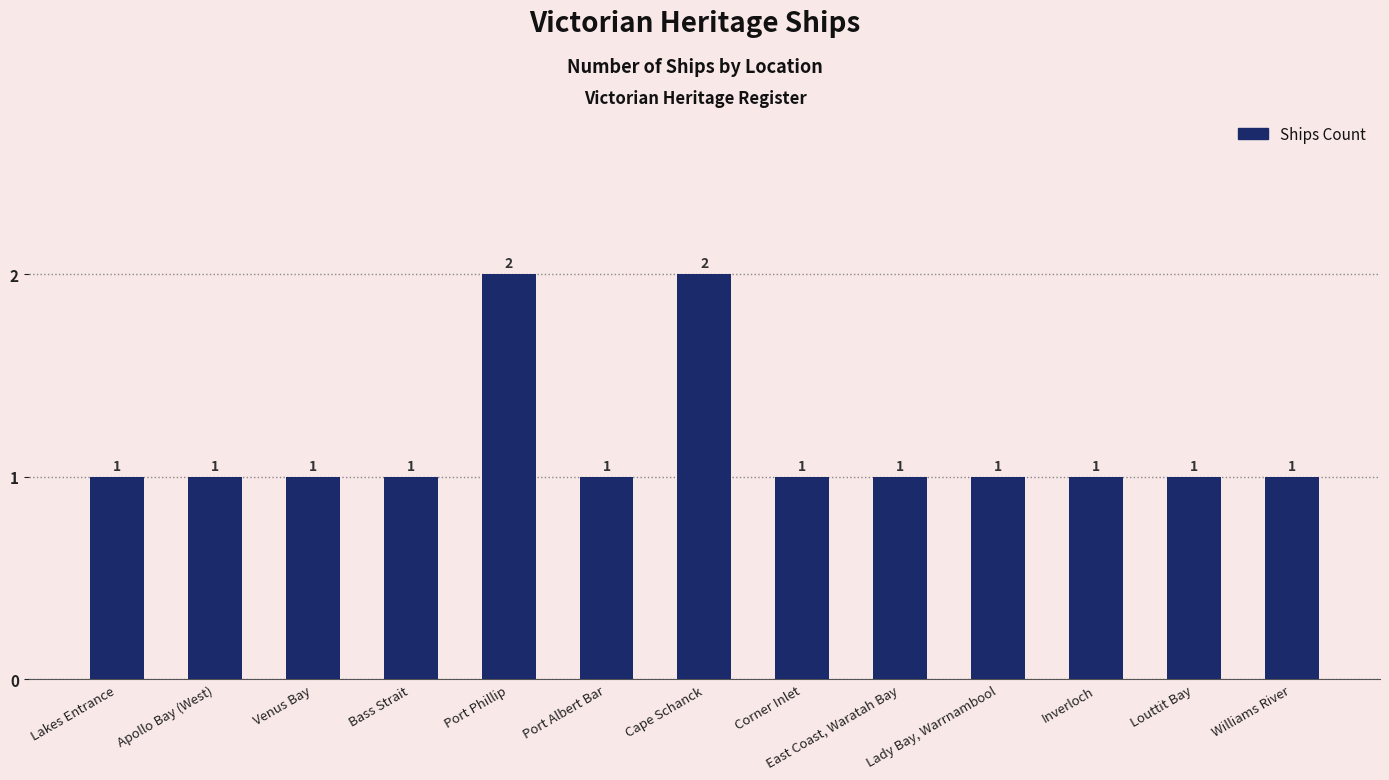

The chart shows a value of 1 at Port Albert Bar. True or false?

True